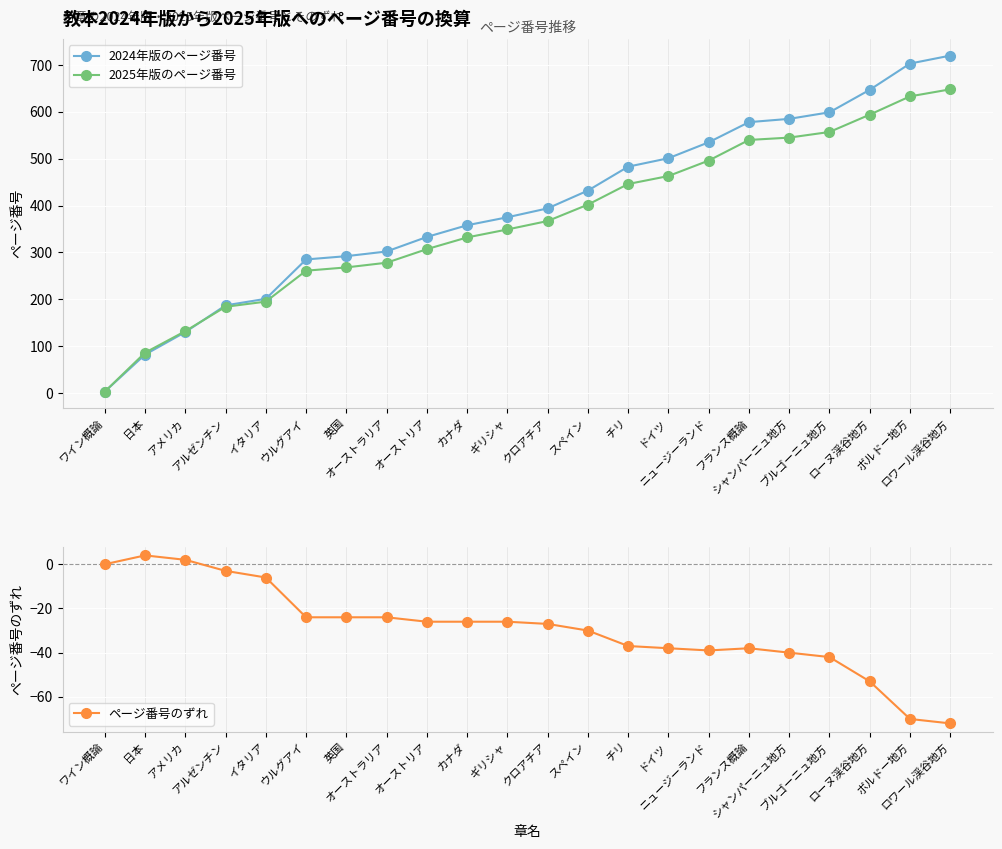

What position from the left is チリ?

14